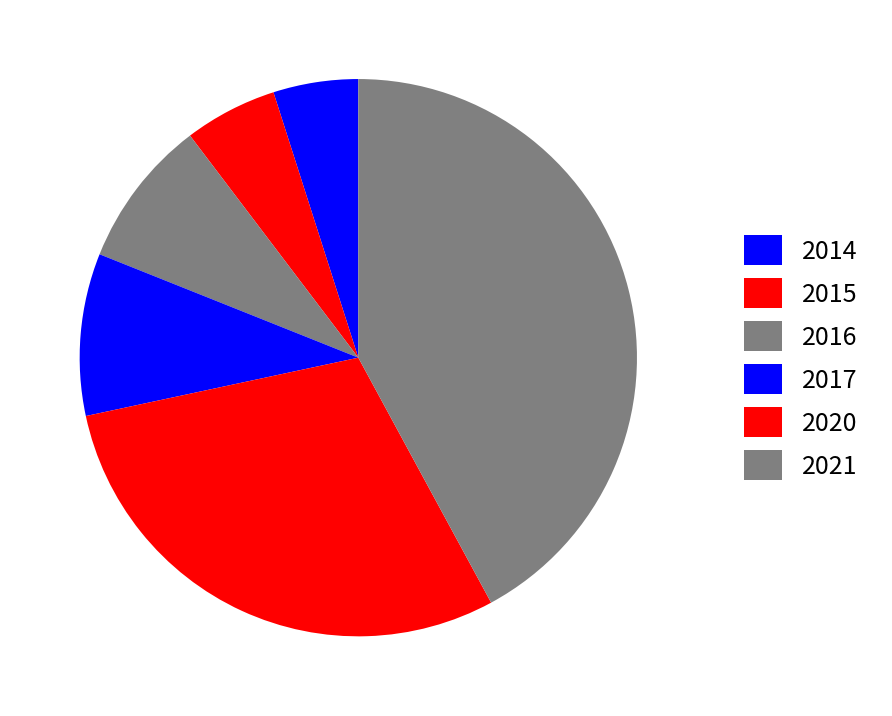

What percentage is the 2015 slice, to the nearest percent?

5%